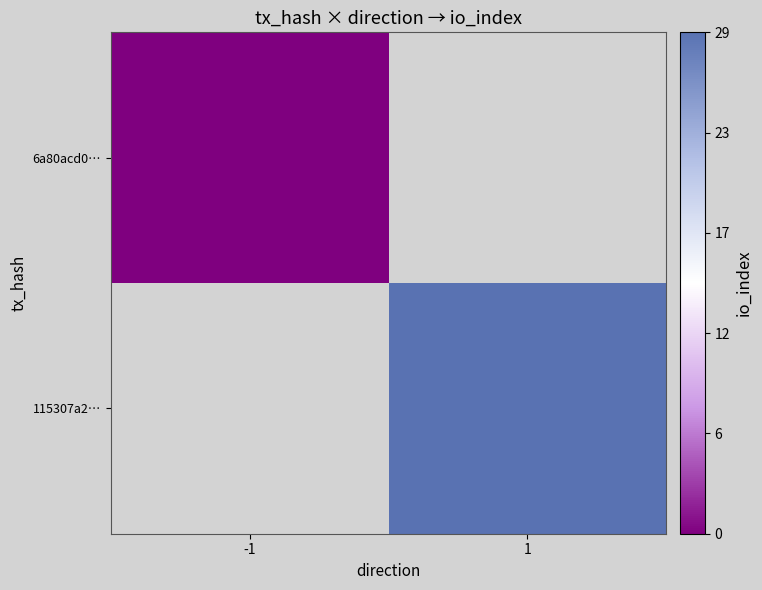

At -1, list the series in order from smallest to largest.

6a80acd0…, 115307a2…